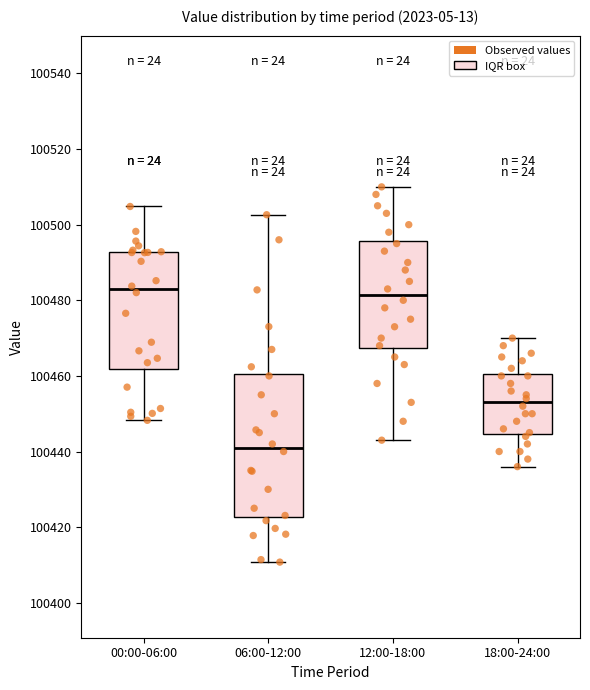

Reading left to right, transcribe this box plot: for each box, give where its median line is, the range the box spans, and where its two whiskers end, as read against the y-axis. The values are not printed on the chart, so give them approximately, as read against the axis.

00:00-06:00: median 100482, box 100462 to 100492, whiskers 100448 to 100504
06:00-12:00: median 100442, box 100422 to 100460, whiskers 100410 to 100502
12:00-18:00: median 100482, box 100468 to 100496, whiskers 100444 to 100510
18:00-24:00: median 100454, box 100444 to 100460, whiskers 100436 to 100470